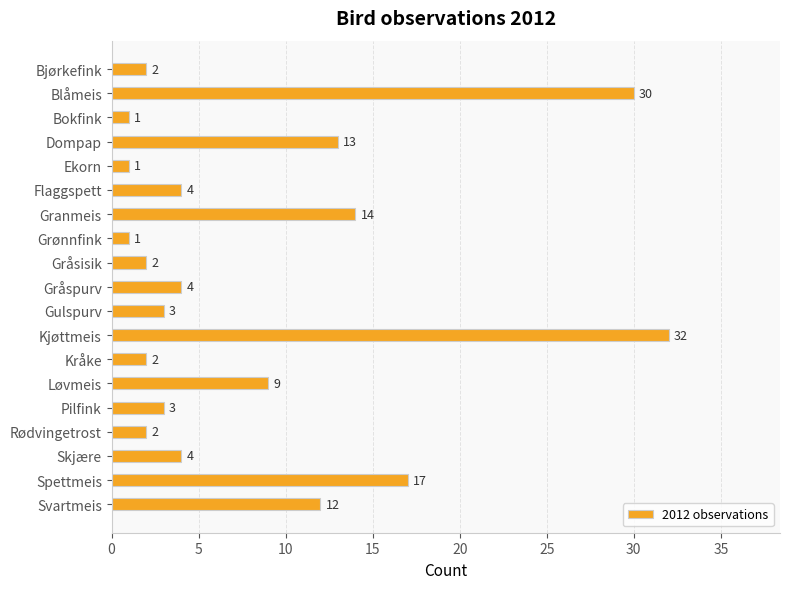

Reading top to bottom, what are all the values shown in this chart?

2	30	1	13	1	4	14	1	2	4	3	32	2	9	3	2	4	17	12